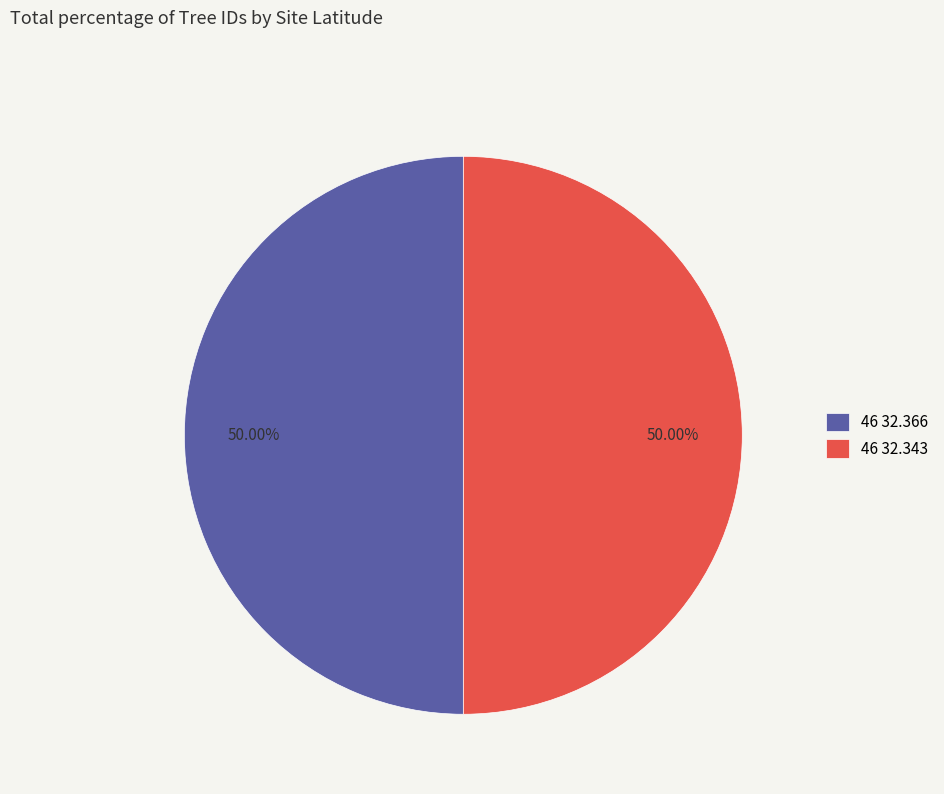

Do 46 32.366 and 46 32.343 together represent more than half of the pie?

Yes